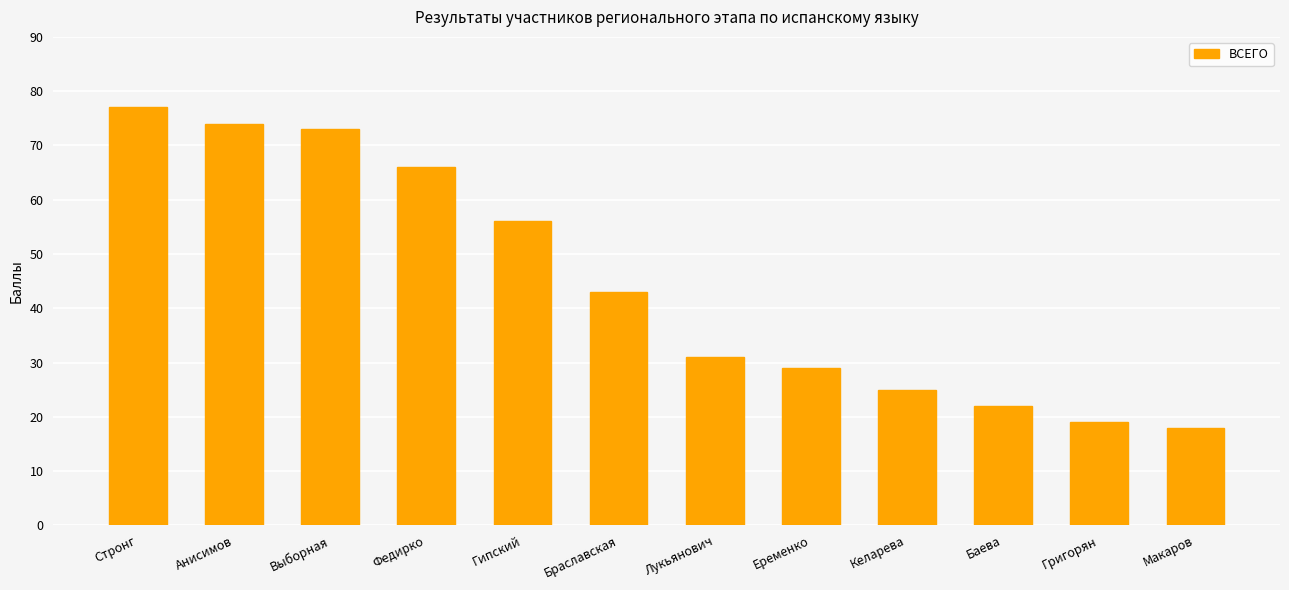

List the labels in order of value, smallest first.

Макаров, Григорян, Баева, Келарева, Еременко, Лукьянович, Браславская, Гипский, Федирко, Выборная, Анисимов, Стронг